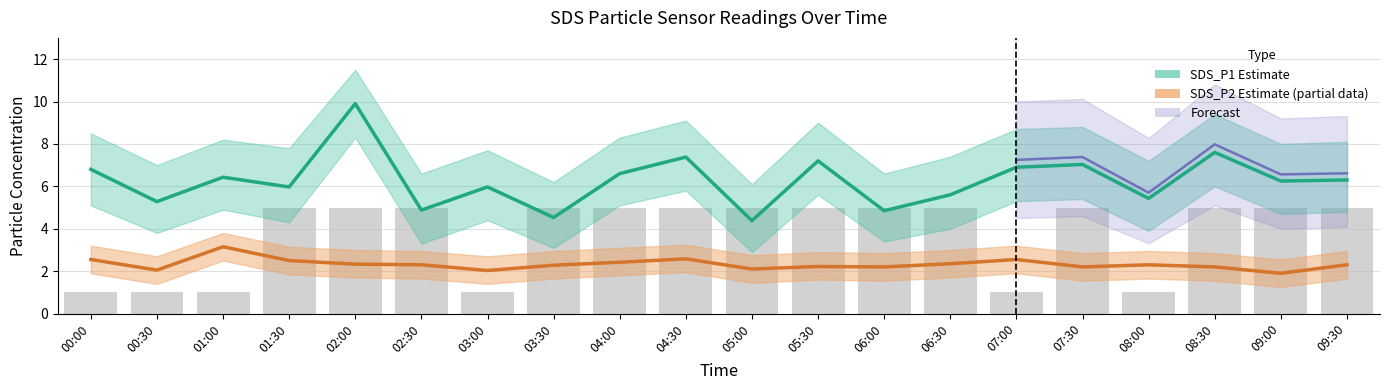

Between 02:00 and 08:30, which is larger?

02:00